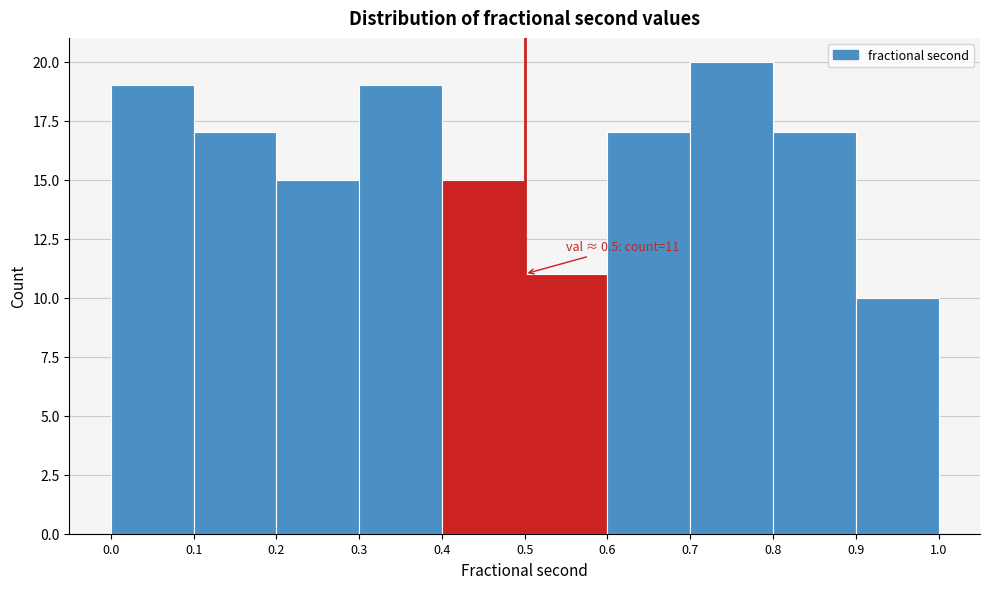

Which range on the x-axis has the tallest bar?

0.7 to 0.8